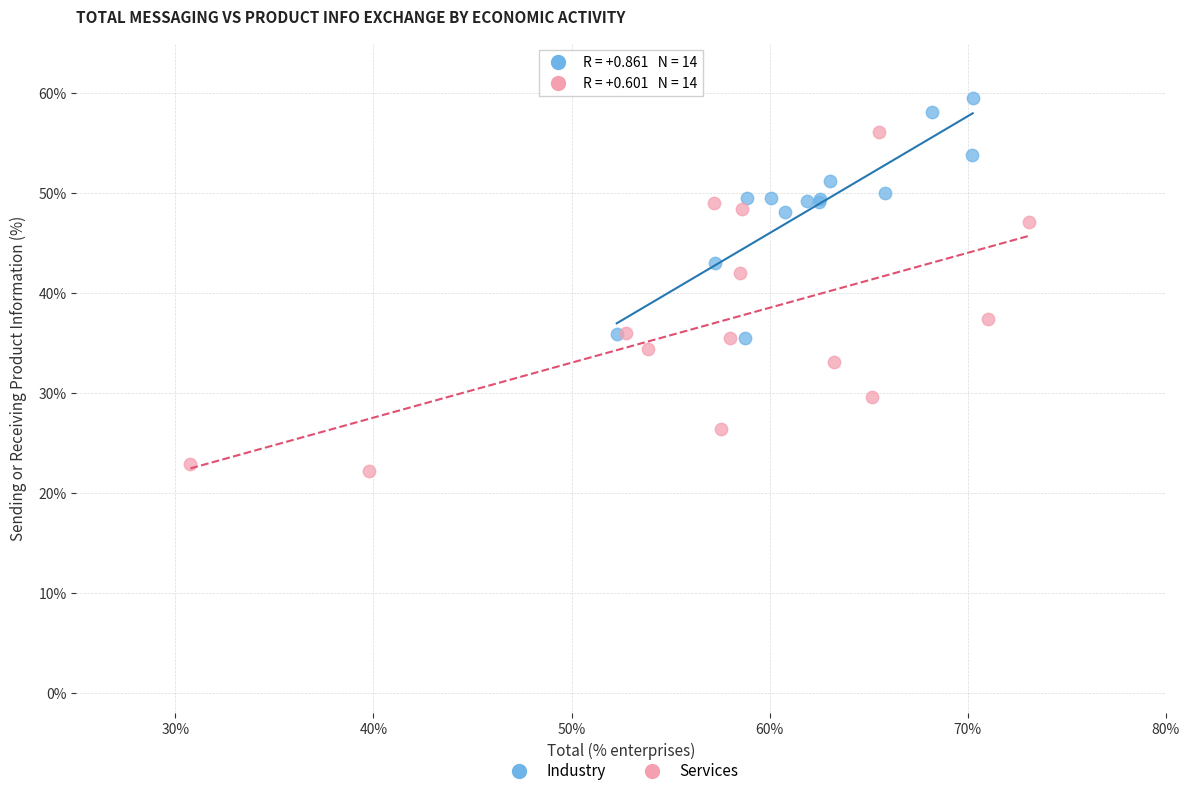

Which series reaches the maximum Y coordinate?

Industry